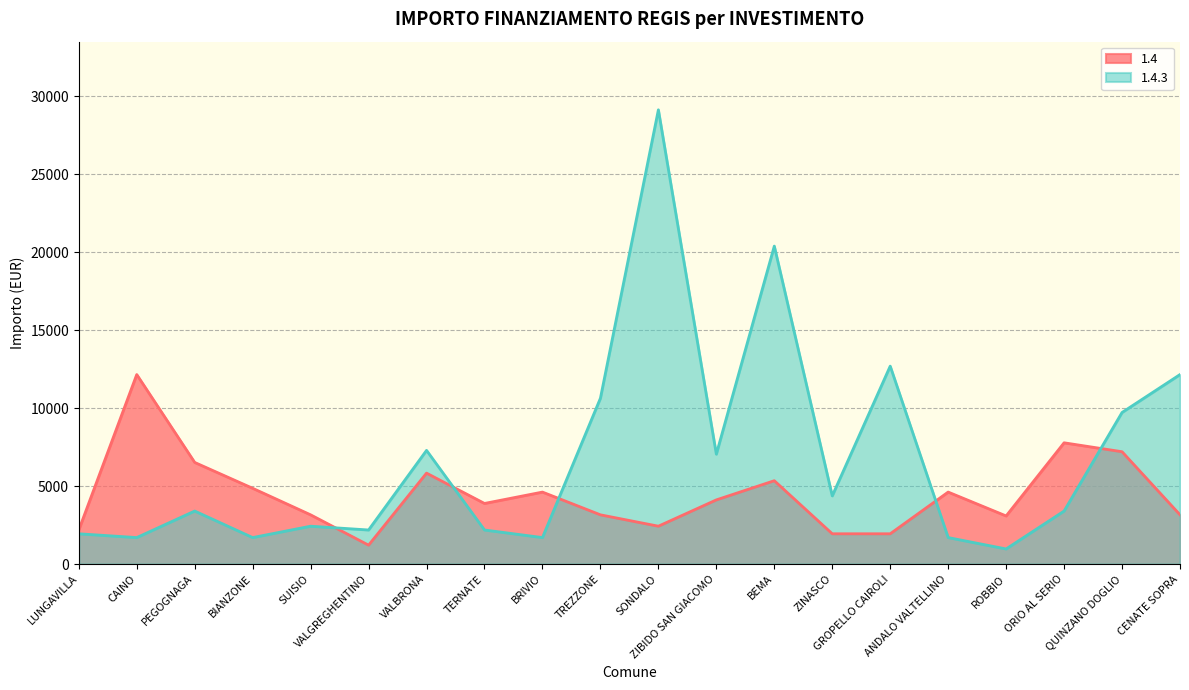

What is the difference between the 1.4 values at SUISIO and PEGOGNAGA?

3358